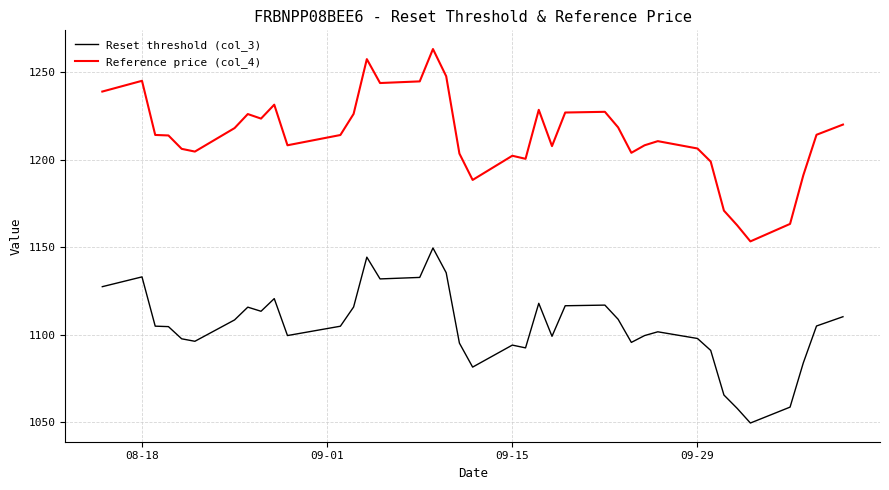

True or false: Reference price (col_4) and Reset threshold (col_3) intersect in this chart.

False